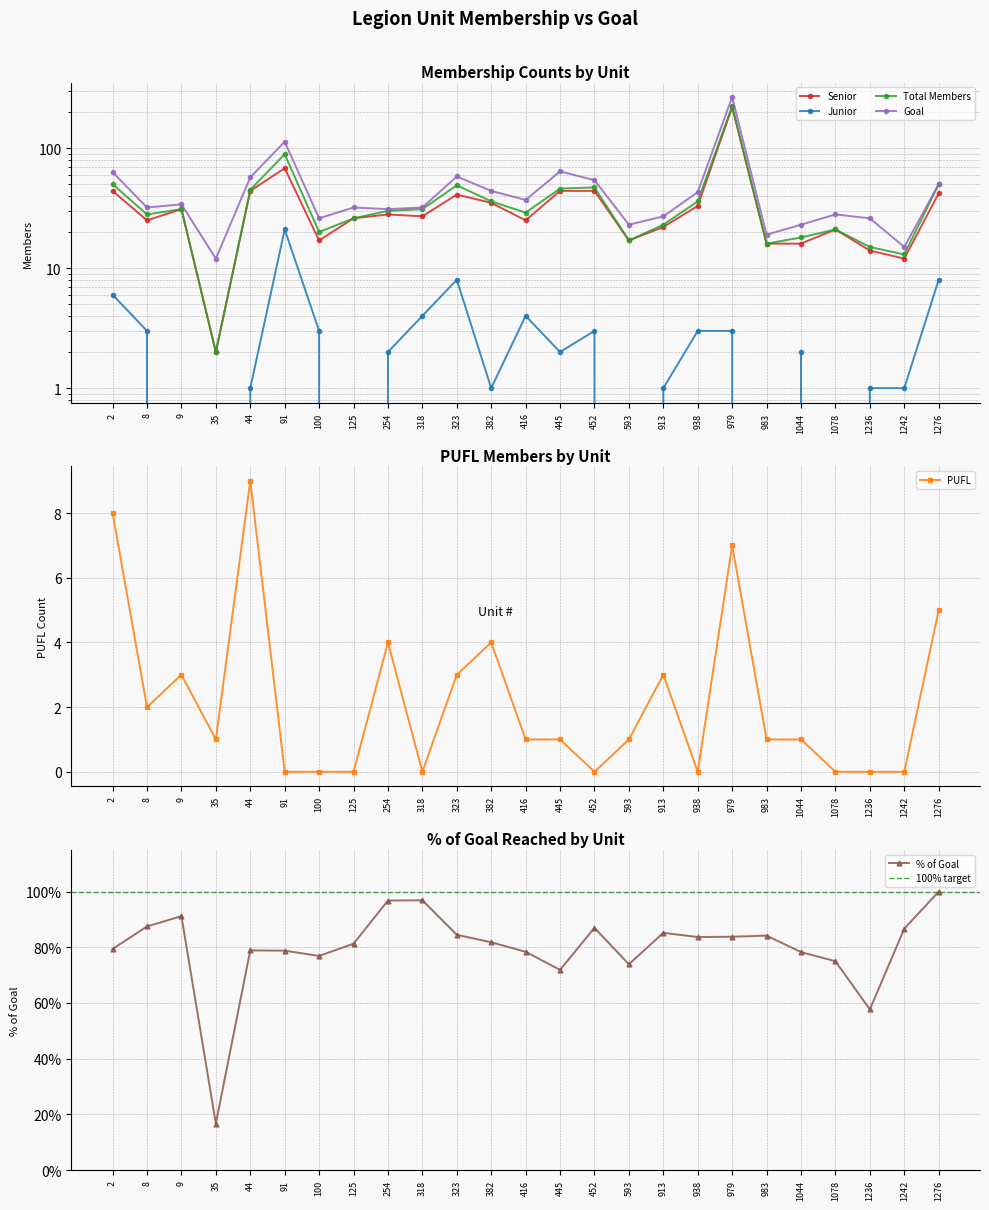

Reading right to left, extract all data points from this chart.

Senior: 42.0	12.0	14.0	21.0	16.0	16.0	220.0	33.0	22.0	17.0	44.0	44.0	25.0	35.0	41.0	27.0	28.0	26.0	17.0	68.0	44.0	2.0	31.0	25.0	44.0
Junior: 8.0	1.0	1.0	0.0	2.0	0.0	3.0	3.0	1.0	0.0	3.0	2.0	4.0	1.0	8.0	4.0	2.0	0.0	3.0	21.0	1.0	0.0	0.0	3.0	6.0
Total Members: 50.0	13.0	15.0	21.0	18.0	16.0	223.0	36.0	23.0	17.0	47.0	46.0	29.0	36.0	49.0	31.0	30.0	26.0	20.0	89.0	45.0	2.0	31.0	28.0	50.0
Goal: 50.0	15.0	26.0	28.0	23.0	19.0	266.0	43.0	27.0	23.0	54.0	64.0	37.0	44.0	58.0	32.0	31.0	32.0	26.0	113.0	57.0	12.0	34.0	32.0	63.0
PUFL: 5.0	0.0	0.0	0.0	1.0	1.0	7.0	0.0	3.0	1.0	0.0	1.0	1.0	4.0	3.0	0.0	4.0	0.0	0.0	0.0	9.0	1.0	3.0	2.0	8.0
% of Goal: 100.0	86.7	57.7	75.0	78.3	84.2	83.8	83.7	85.2	73.9	87.0	71.9	78.4	81.8	84.5	96.9	96.8	81.3	76.9	78.8	78.9	16.7	91.2	87.5	79.4